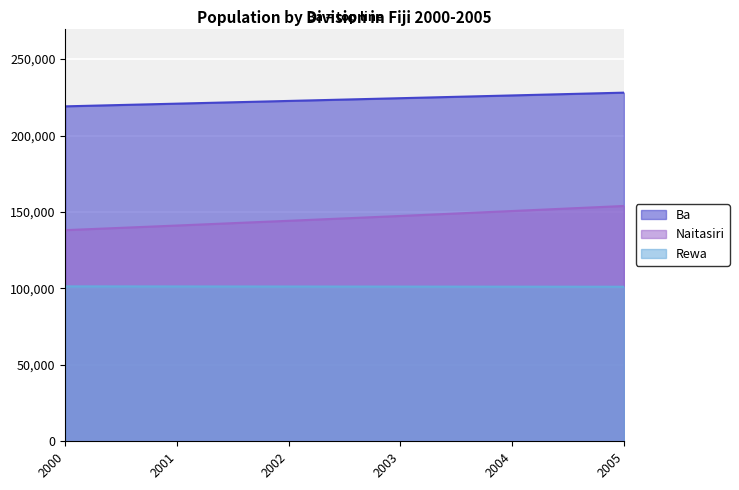

The value of Rewa at 2003 is 101195. True or false?

True